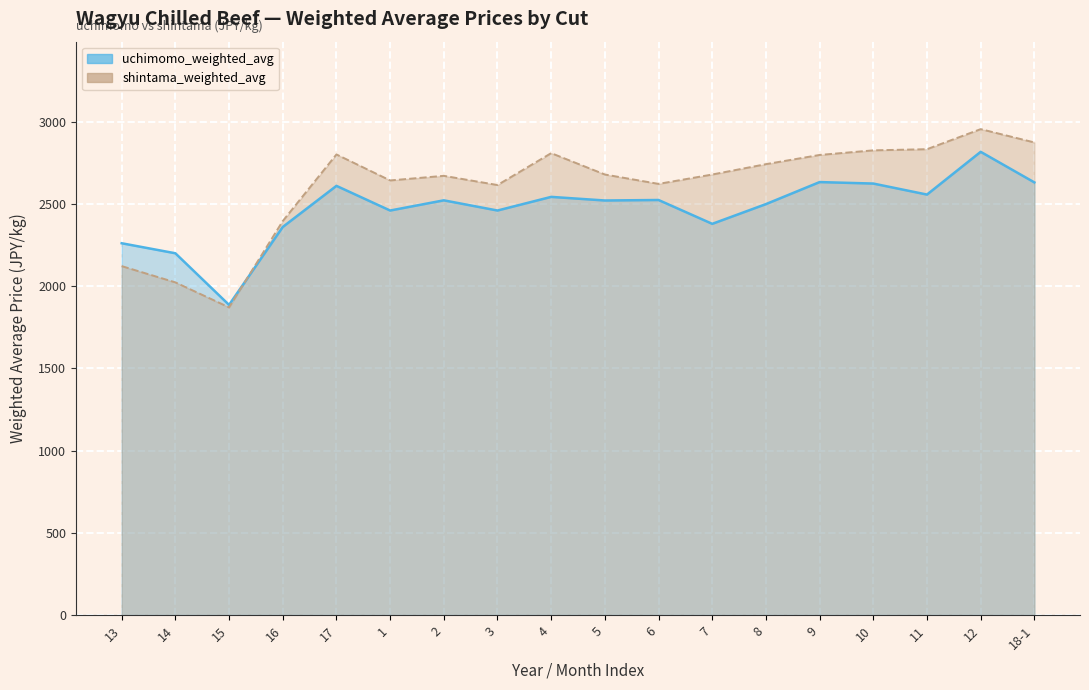

What is the difference between the second highest and minimum values in the shintama_weighted_avg series?

1003